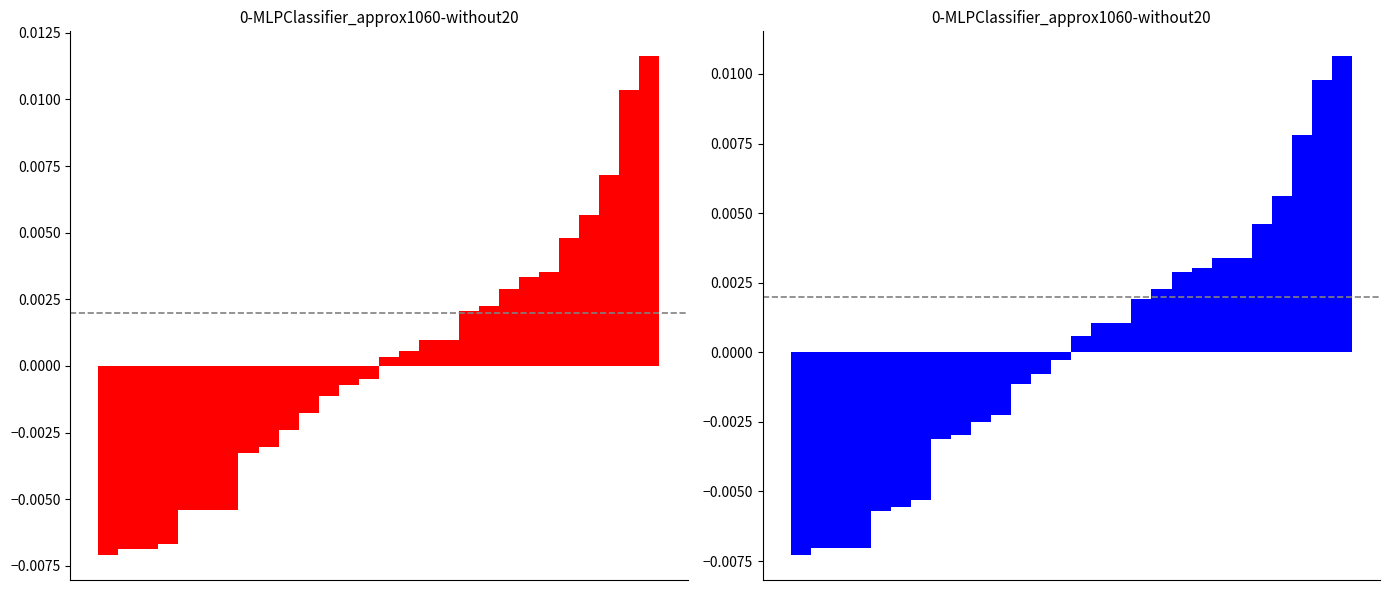

Is the value of Siswa Disalurkan at 17 greater than the value of Dana Disalurkan at 2?

Yes